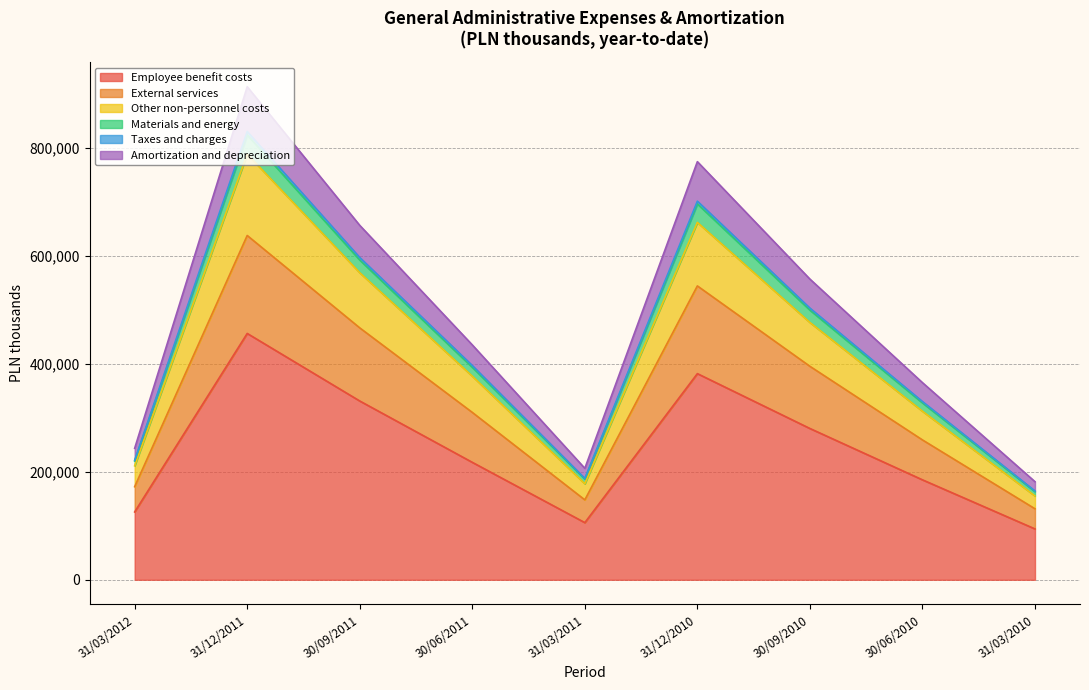

How many data points in External services are less than 92504?

4